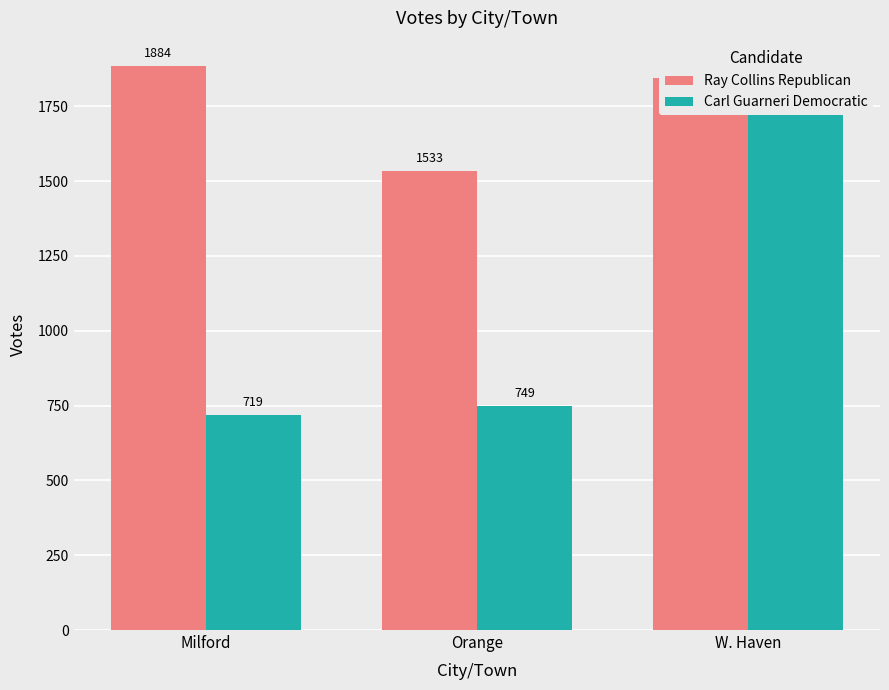

What is the label of the 1st bar from the left?

Milford